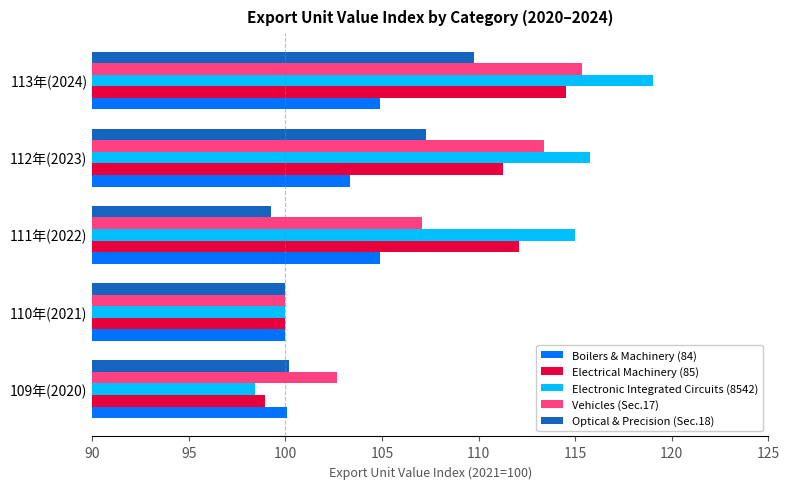

At which category is the sum across all series the highest?

113年(2024)